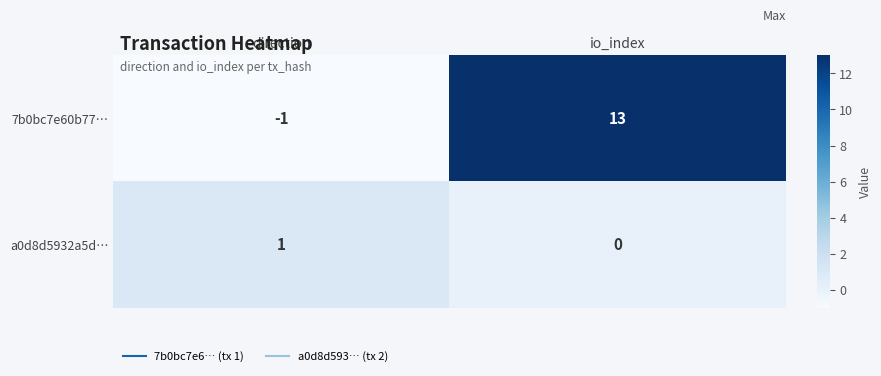

Rank the series by their average value, from highest to lowest.

7b0bc7e60b77…, a0d8d5932a5d…